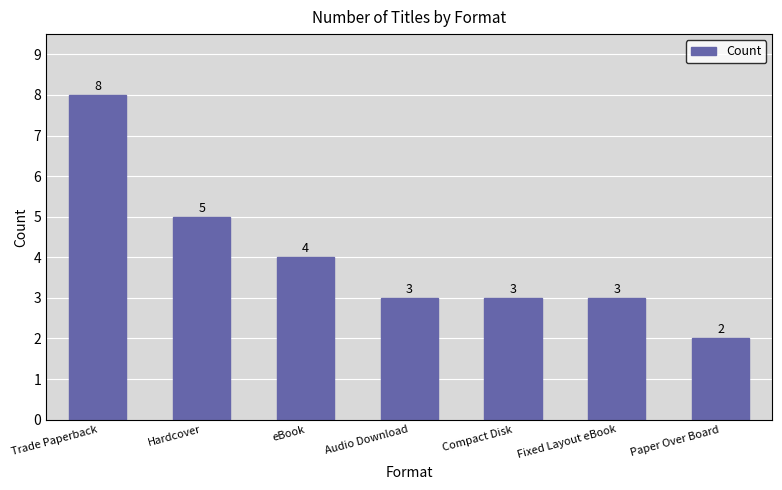

How many categories are shown in the chart?

7